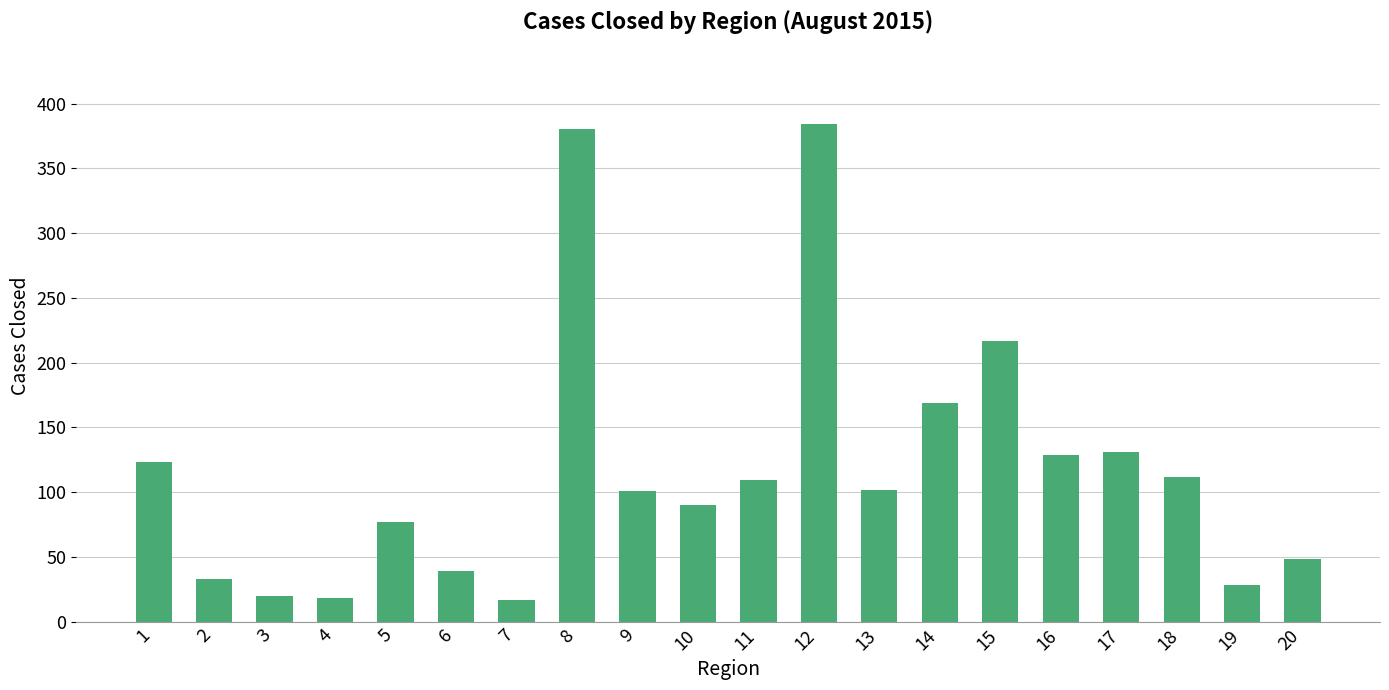

At which label does the data first exceed 102?

1